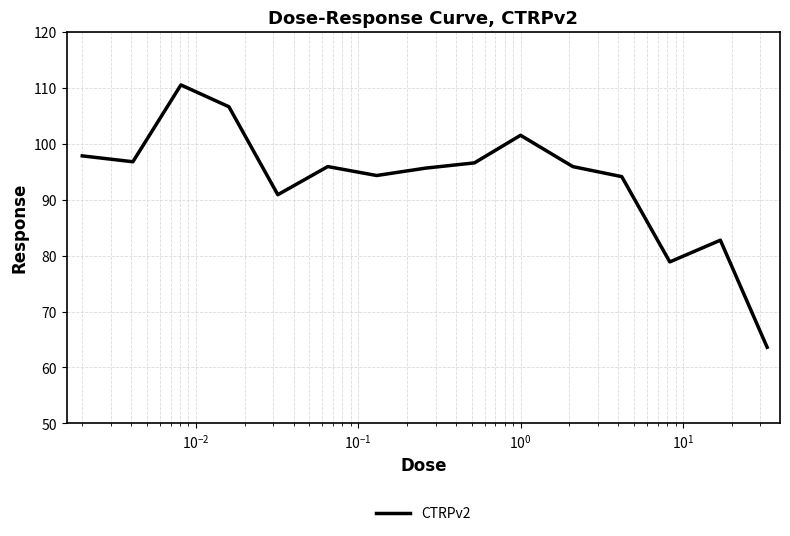

What is the difference between the maximum and minimum values?

46.9